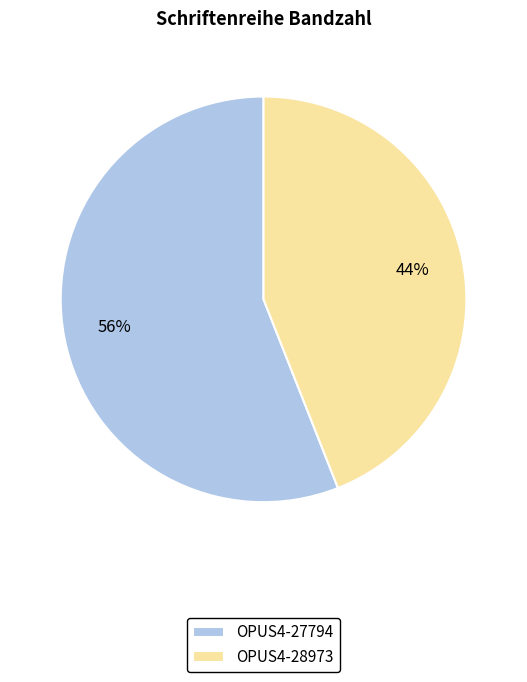

To the nearest percent, what is the average slice percentage?

50%